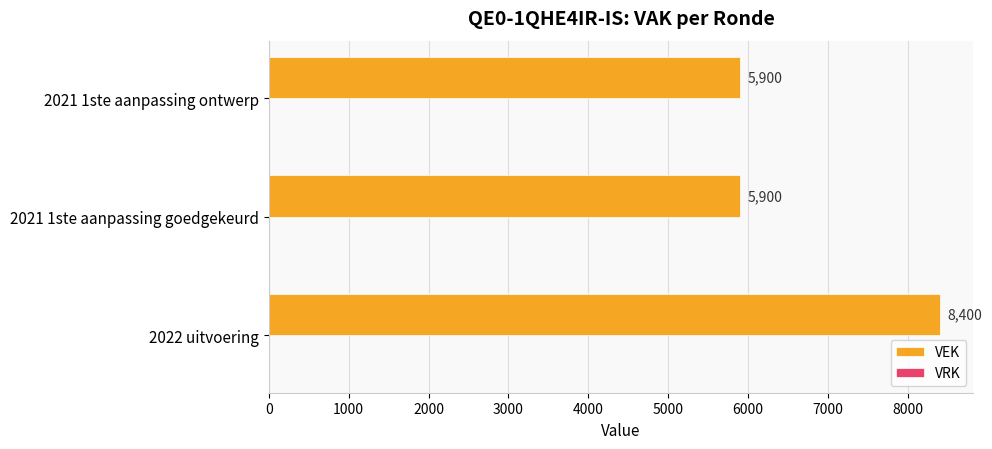

Approximately how many times larger is the value at 2021 1ste aanpassing ontwerp compared to 2021 1ste aanpassing goedgekeurd?

1.0